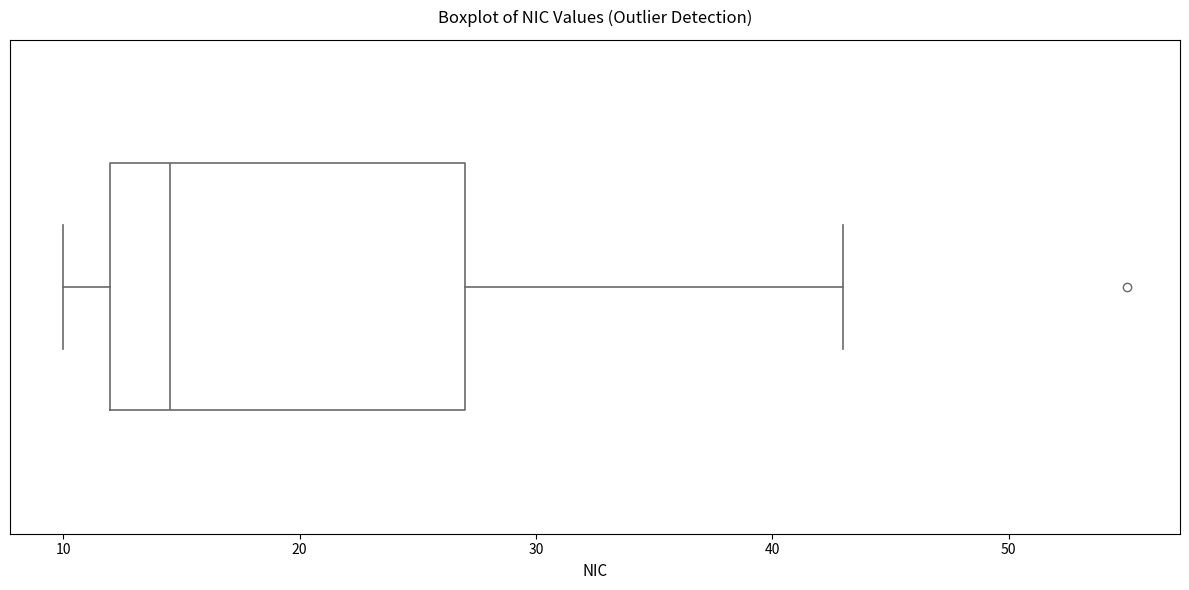

Where does the right whisker of the box end on the x-axis? The values are not printed on the chart, so give them approximately, as read against the axis.

43